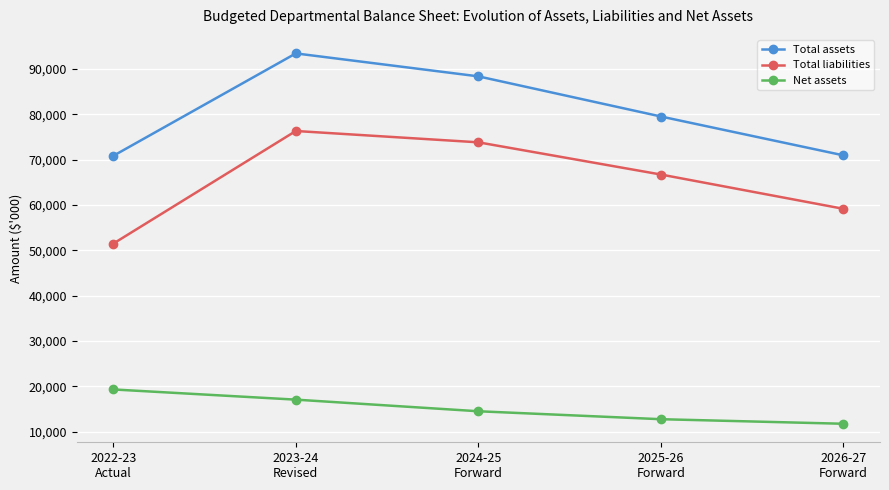

What is the minimum value shown in the chart?

11786